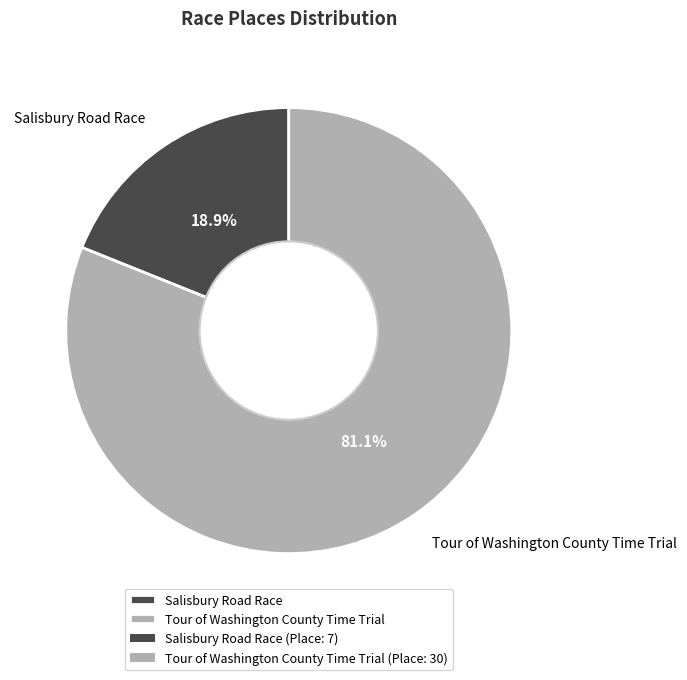

How many segments does this pie chart have?

2